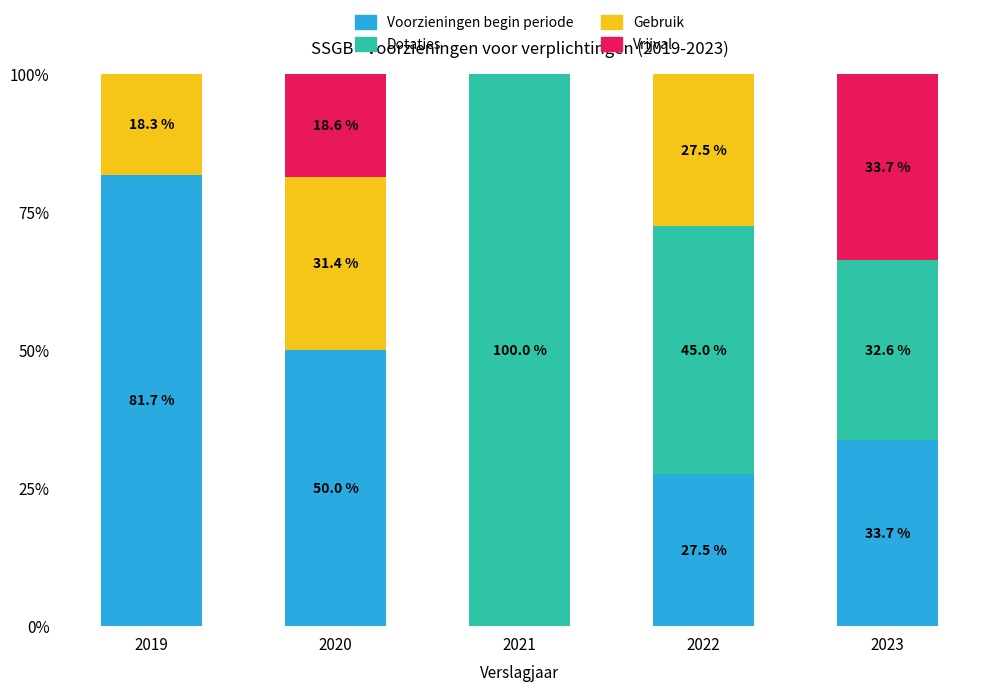

Are the bars horizontal?

No